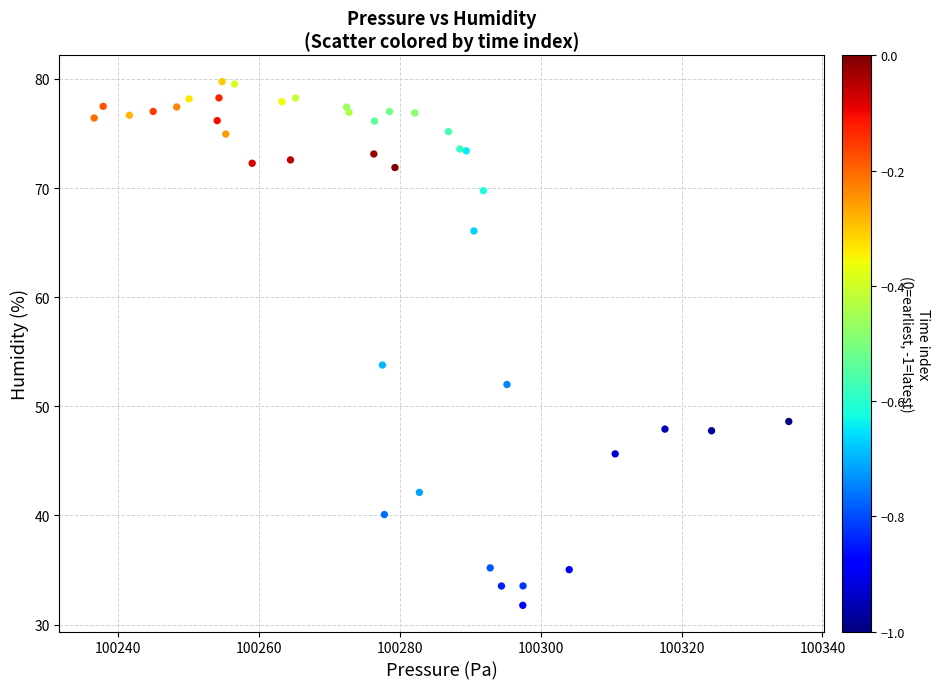

What Y value in the scatter plot is closest to 55?

53.8